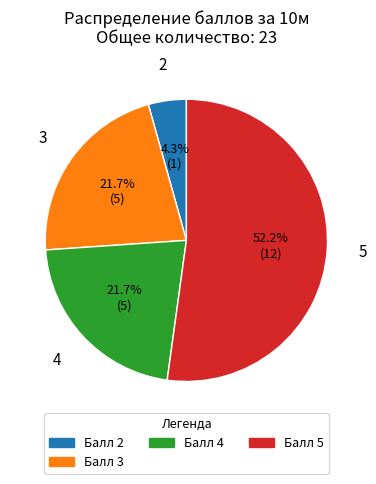

Approximately how many times larger is the value at Балл 4 compared to Балл 5?

0.4